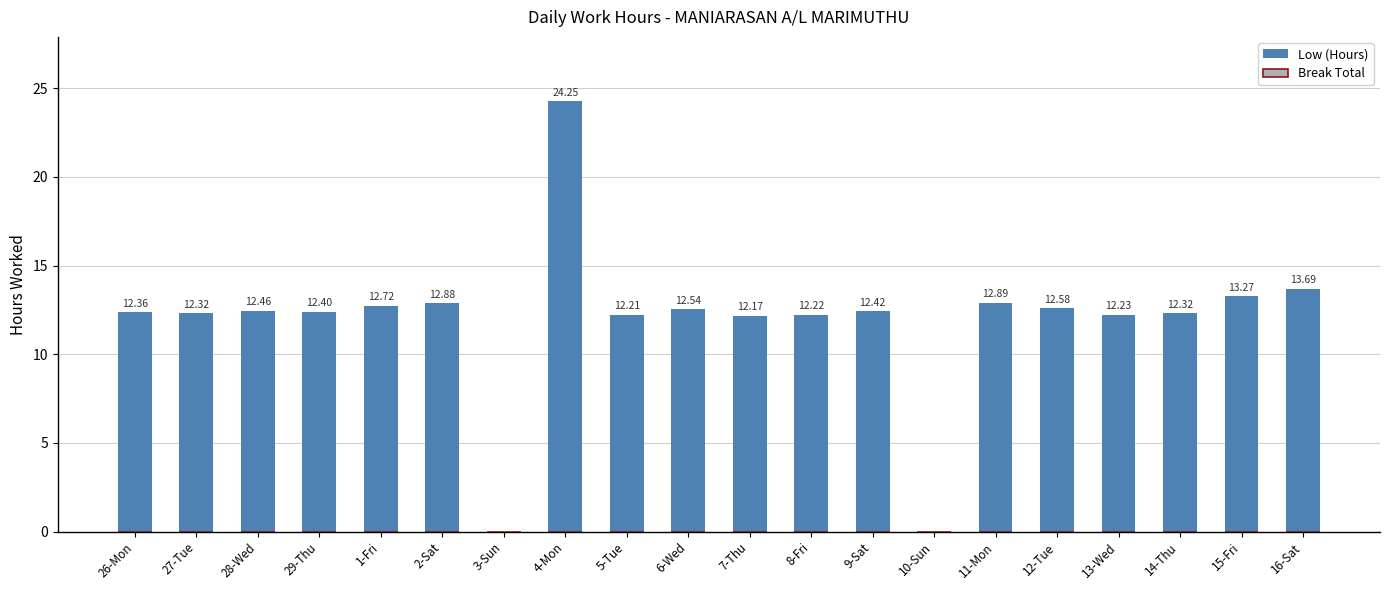

What is the ratio of the value at 12-Tue to the value at 4-Mon?

0.5